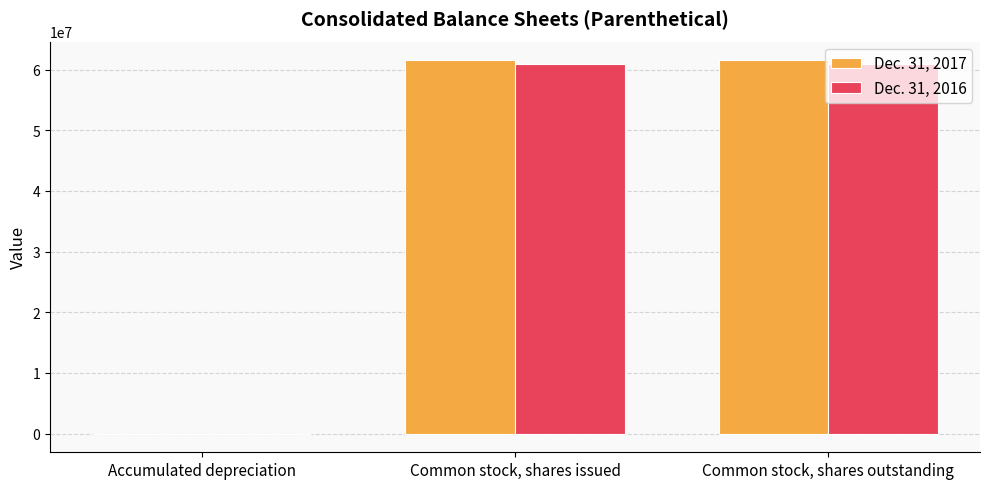

What is the greatest value displayed?

61539334